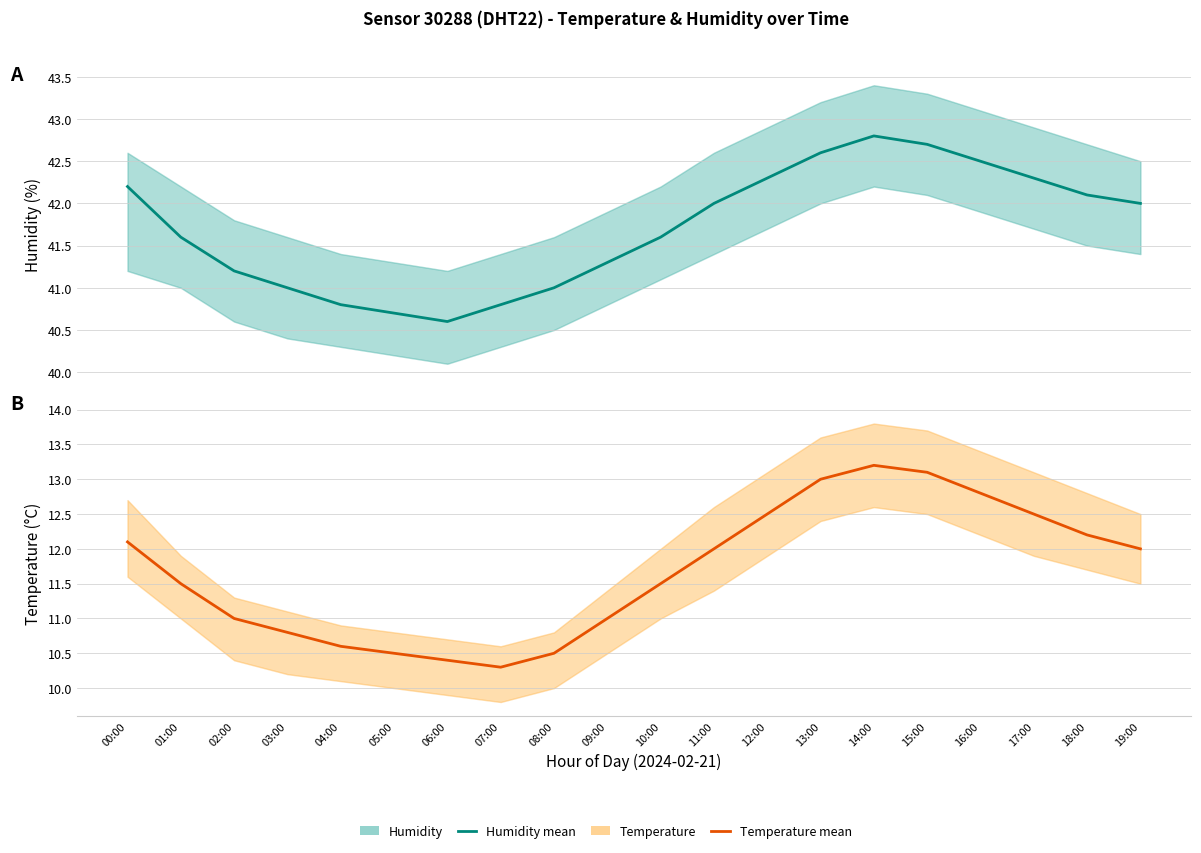

Which series has the largest range (max minus min)?

Temperature (mean)